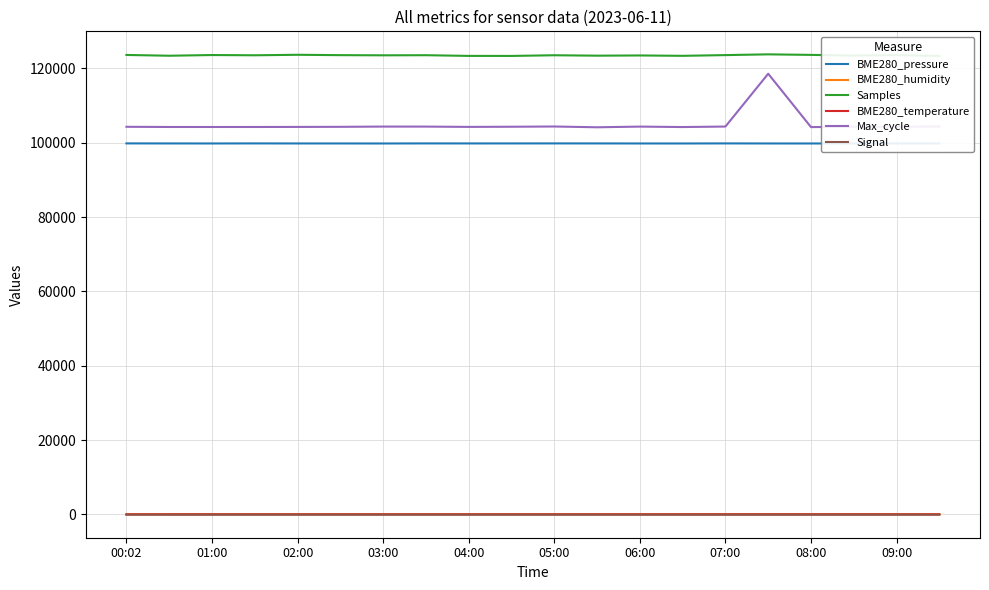

True or false: BME280_pressure and Max_cycle cross at least once.

False